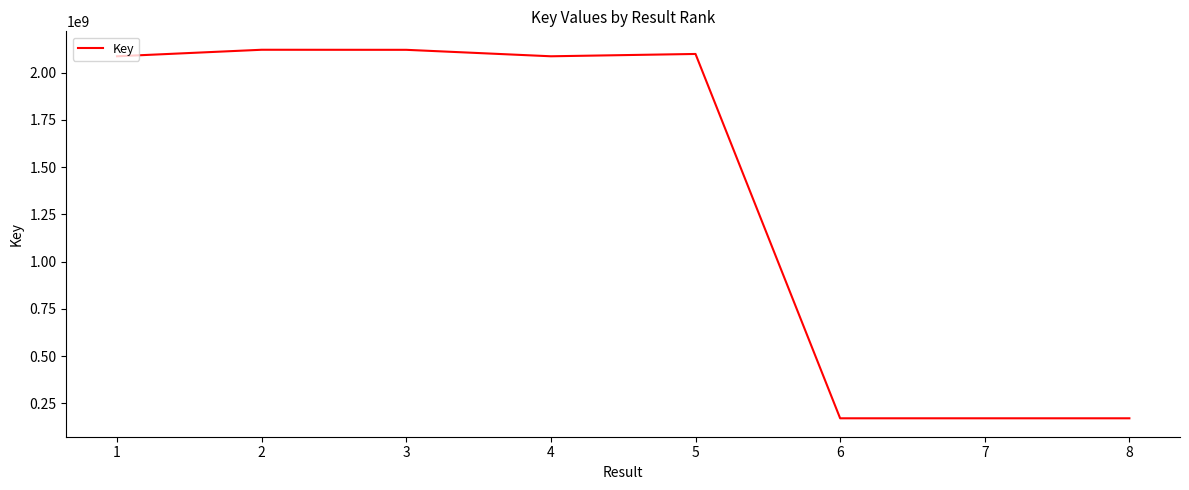

What is the smallest value displayed?

170556198